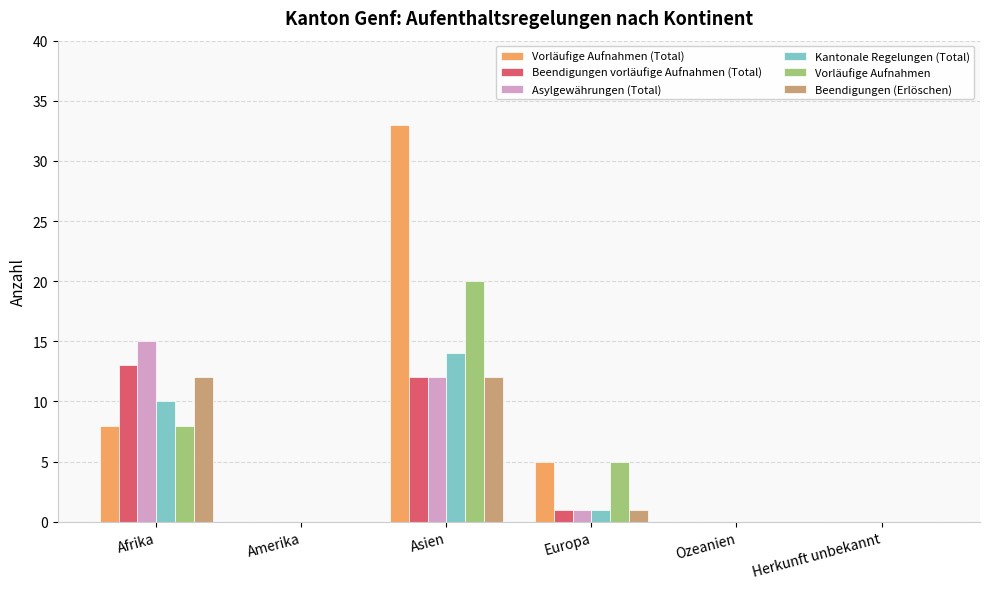

What is the sum of the Vorläufige Aufnahmen (Total) values at Afrika and Asien?

41